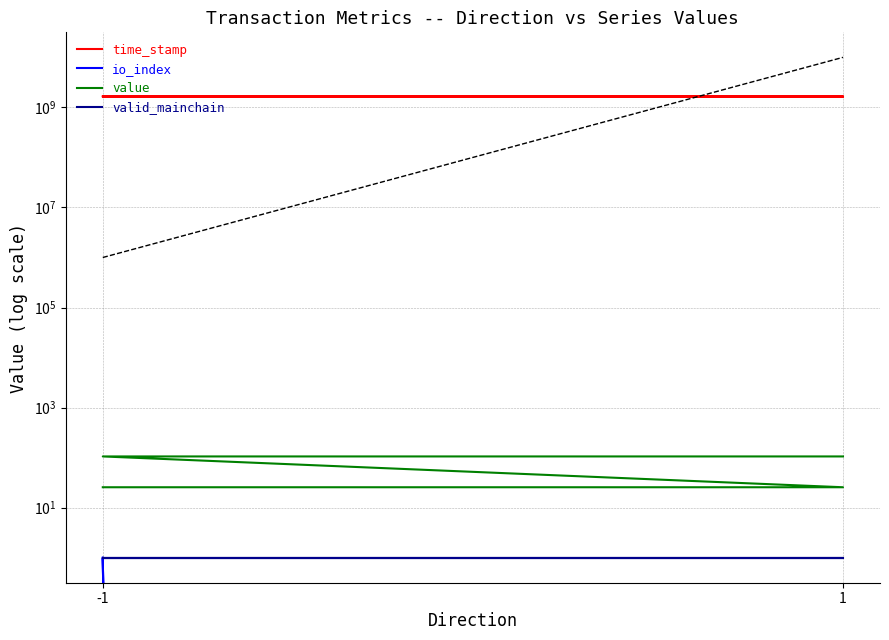

What is the maximum value shown in the chart?

1670833652.0